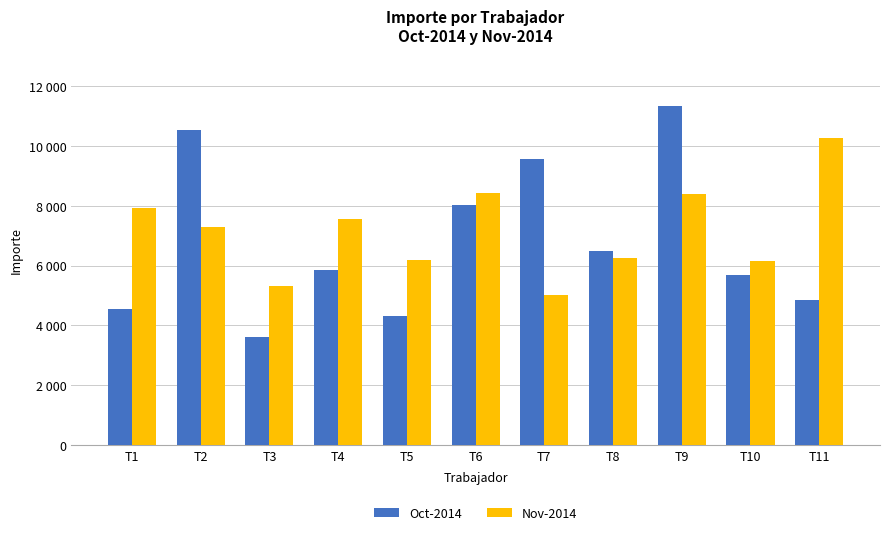

Reading left to right, transcribe all the data shown in this chart.

Oct-2014: 4552	10538	3610	5844	4302	8046	9580	6490	11352	5694	4842
Nov-2014: 7929	7290	5304	7546	6181	8424	5030	6256	8400	6170	10274